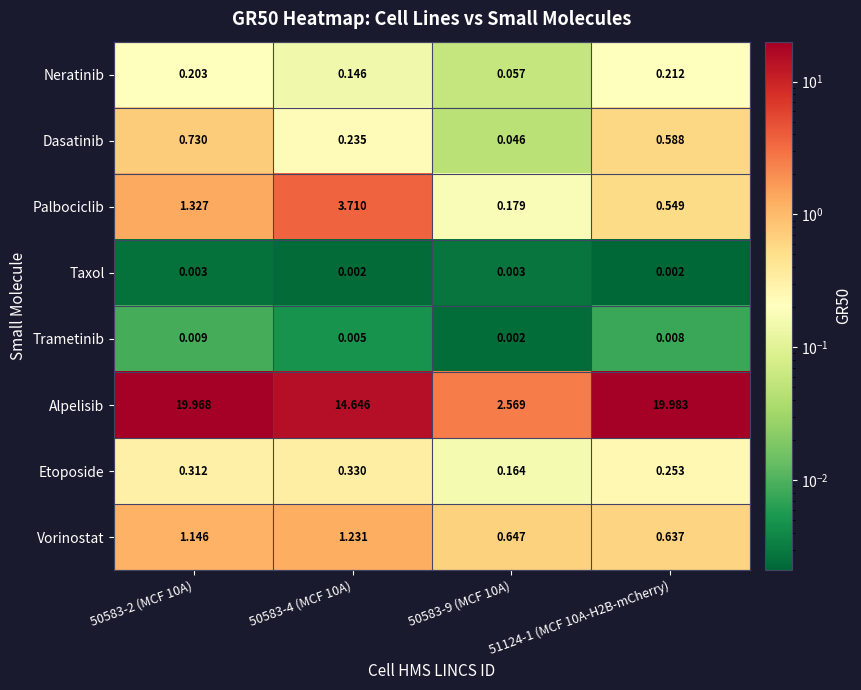

Which category has the highest value across all series?

51124-1 (MCF 10A-H2B-mCherry)